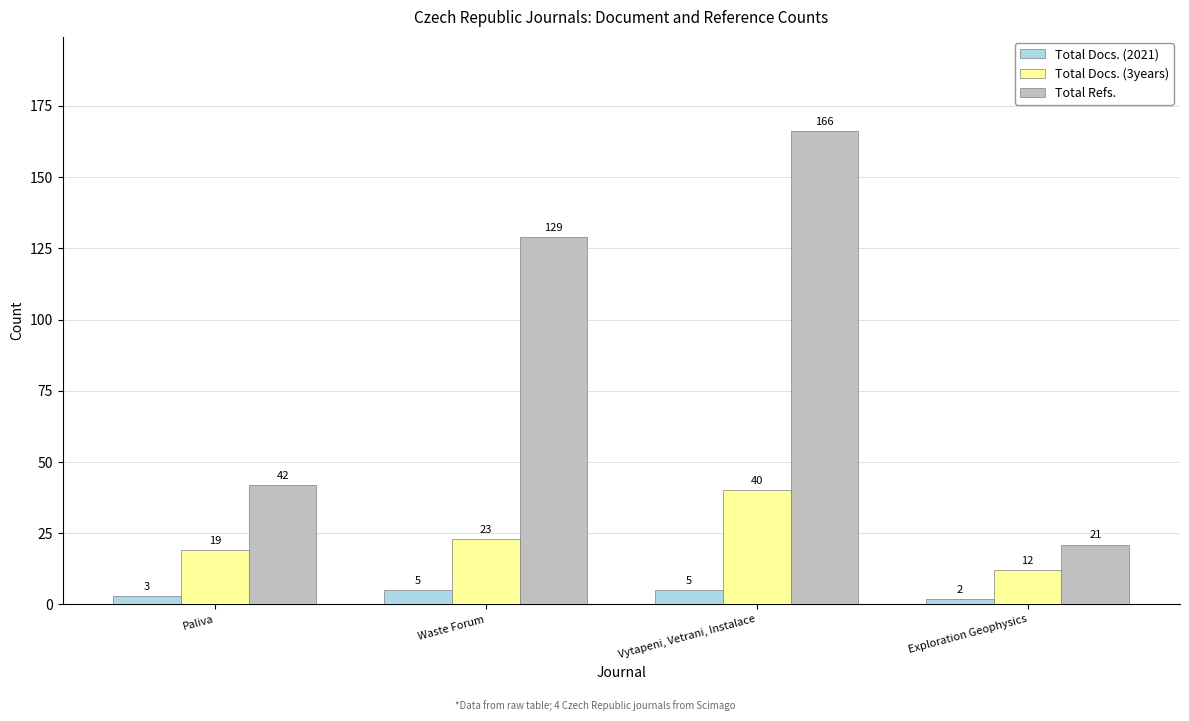

Reading left to right, extract all data points from this chart.

Total Docs. (2021): 3	5	5	2
Total Docs. (3years): 19	23	40	12
Total Refs.: 42	129	166	21